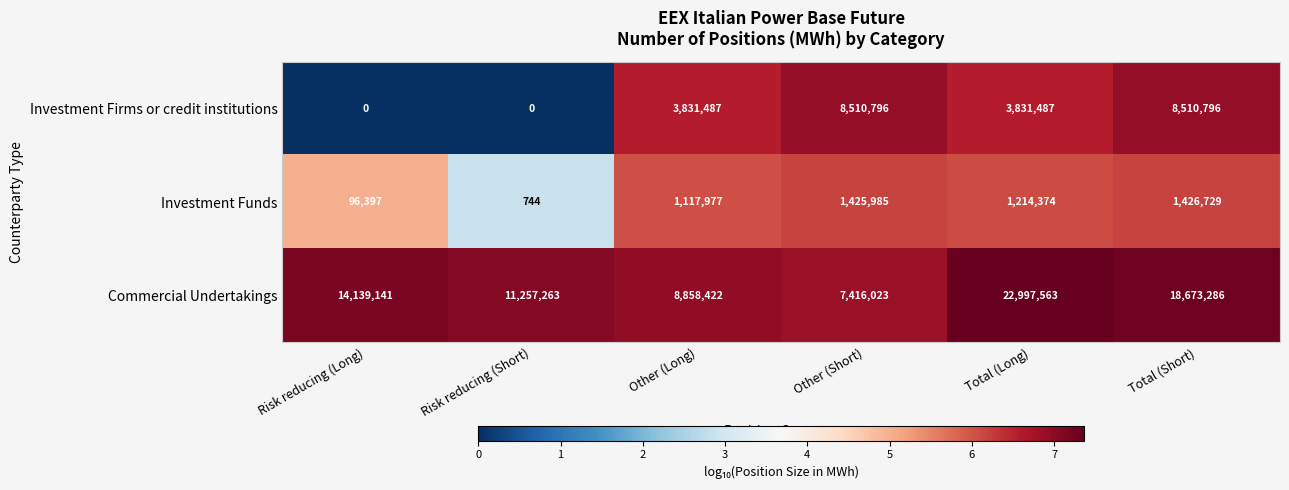

Reading left to right, what are all the values shown in this chart?

Investment Firms or credit institutions: Risk reducing (Long)=0	Risk reducing (Short)=0	Other (Long)=3831487	Other (Short)=8510796	Total (Long)=3831487	Total (Short)=8510796
Investment Funds: Risk reducing (Long)=96397	Risk reducing (Short)=744	Other (Long)=1117977	Other (Short)=1425985	Total (Long)=1214374	Total (Short)=1426729
Commercial Undertakings: Risk reducing (Long)=14139141	Risk reducing (Short)=11257263	Other (Long)=8858422	Other (Short)=7416023	Total (Long)=22997563	Total (Short)=18673286